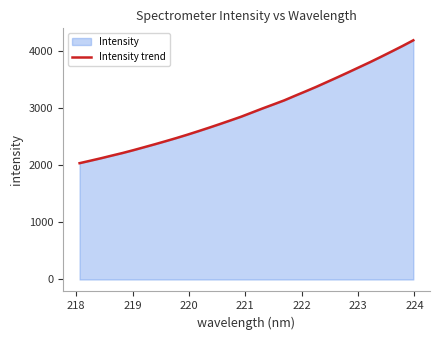

What is the difference between the maximum and minimum values?

2150.4